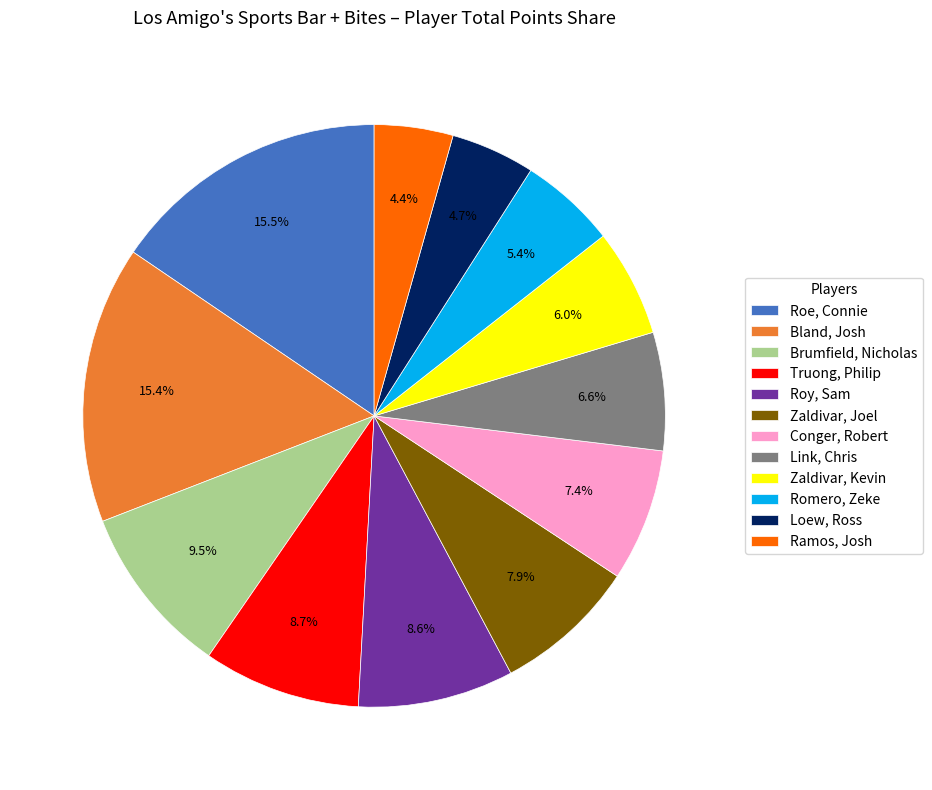

Do Loew, Ross and Zaldivar, Kevin together represent more than half of the pie?

No